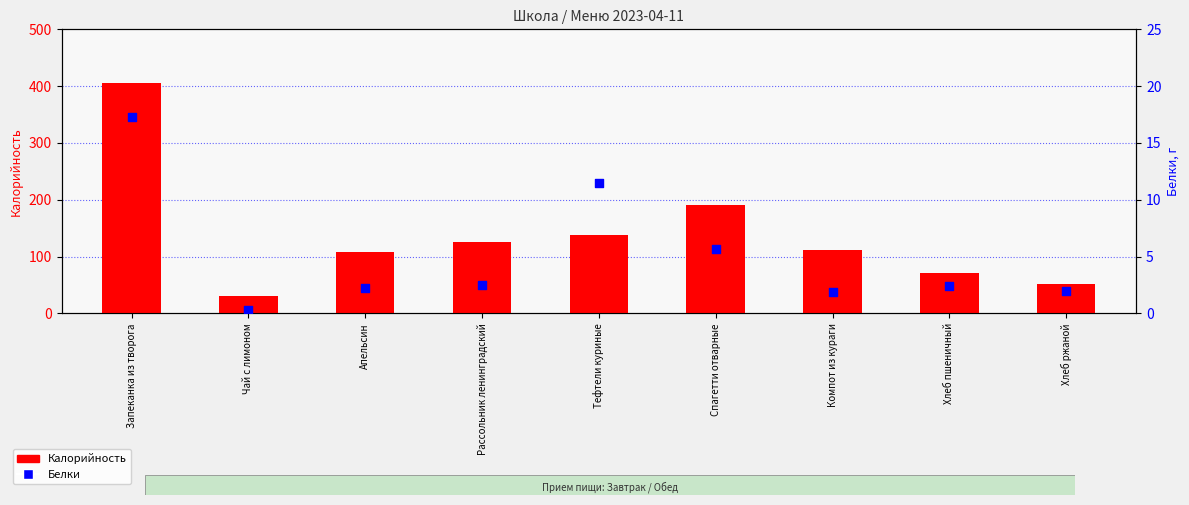

At which category is the sum across all series the highest?

Запеканка из творога